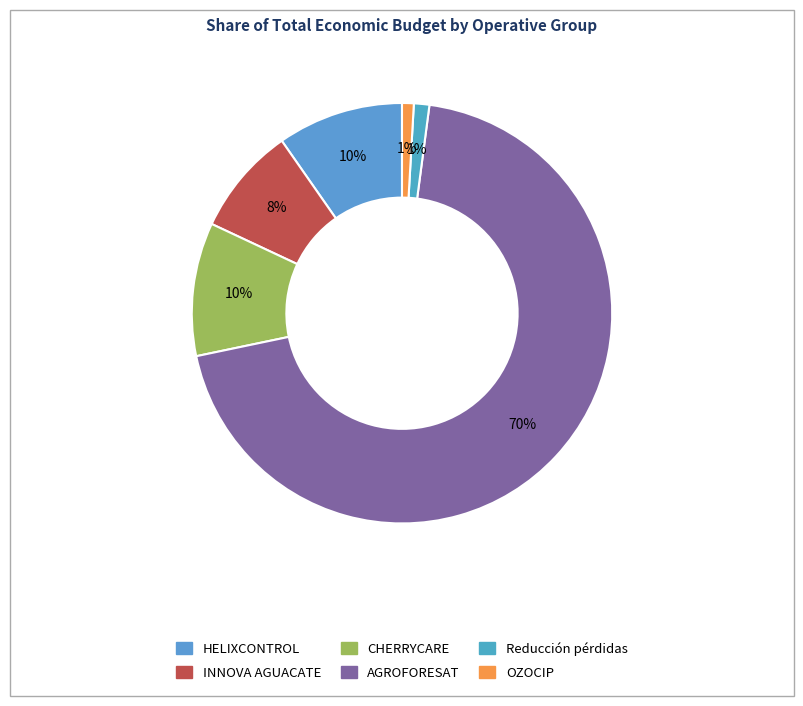

To the nearest percent, what portion does Reducción pérdidas represent?

1%